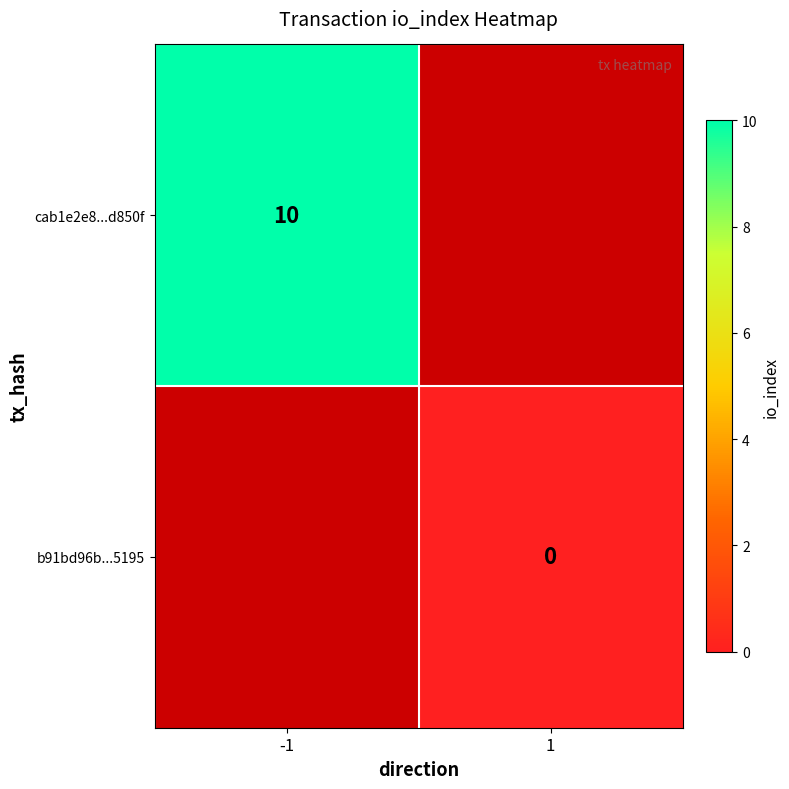

How many categories are shown in the chart?

2